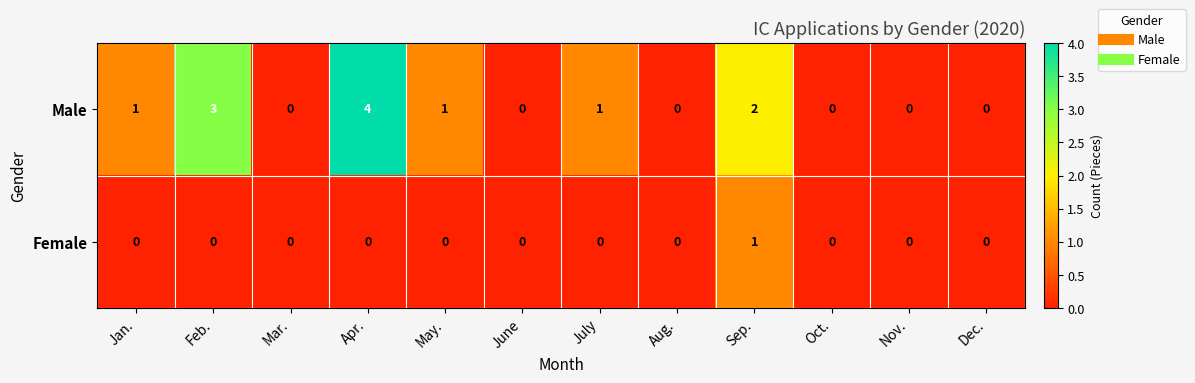

List the series in order of their overall mean, highest first.

Male, Female